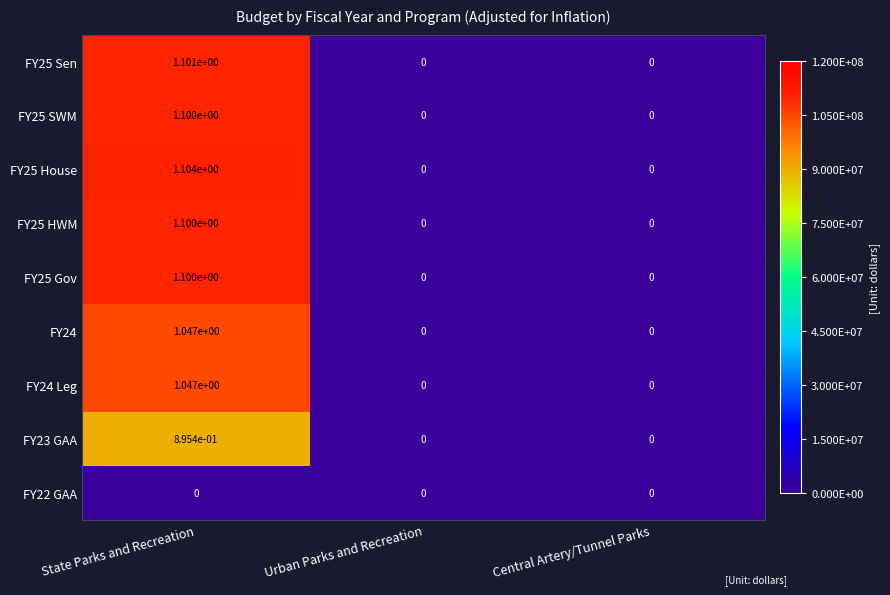

The FY25 SWM series shows 0.6 at Central Artery/Tunnel Parks. True or false?

False